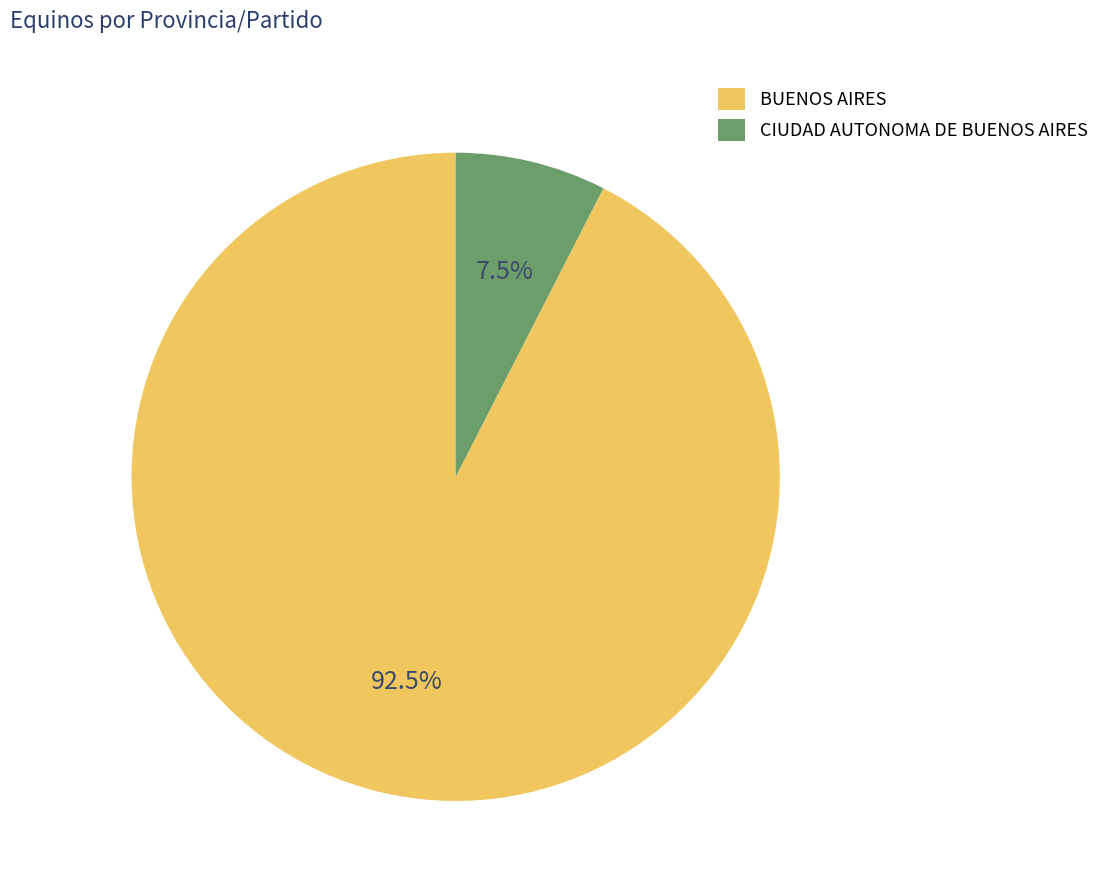

How many segments does this pie chart have?

2